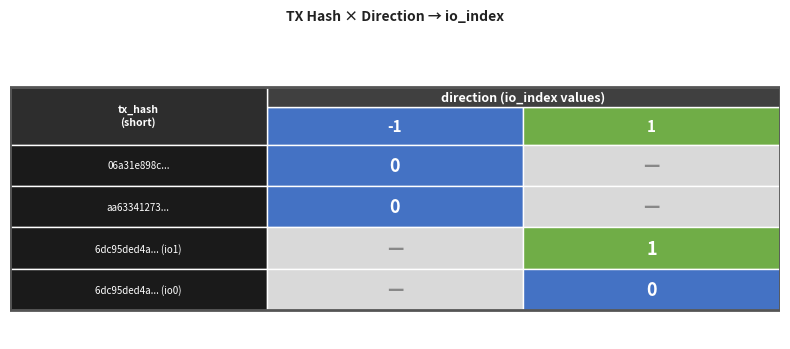

What is the sum of the 6dc95ded4a9aa126a5646ac46612e554a126d19_1 values at io_index and direction?

2